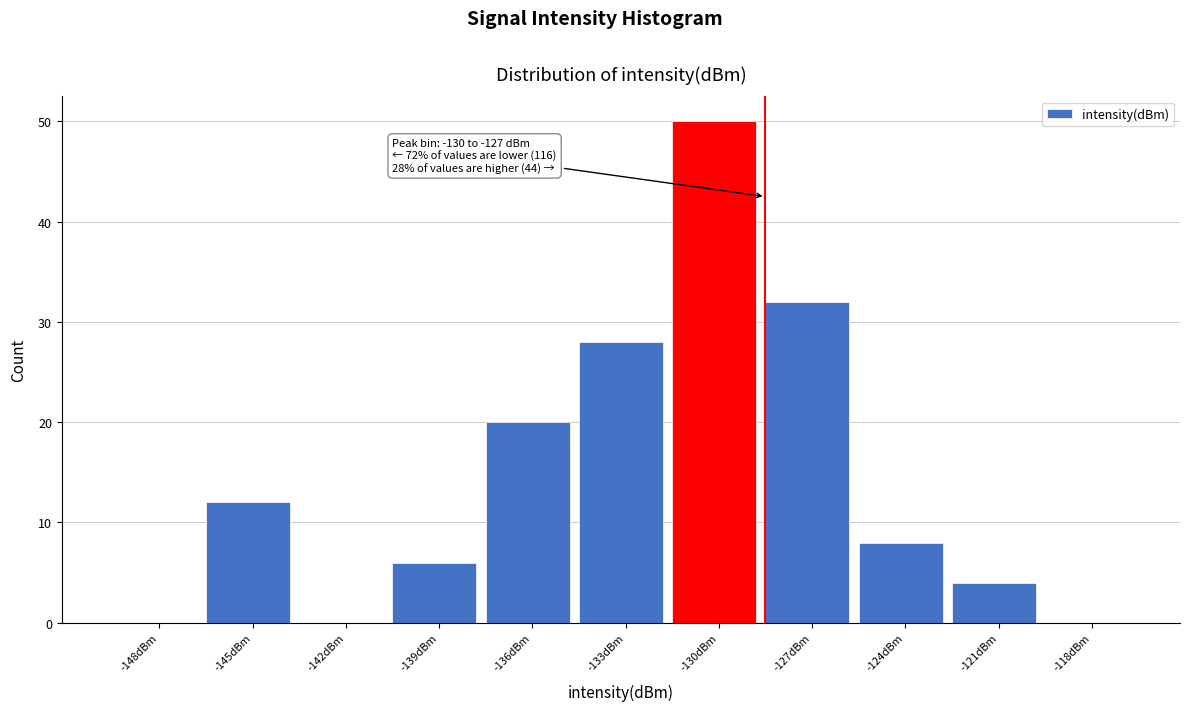

Reading left to right, extract all data points from this chart.

-148dBm=0	-145dBm=12	-142dBm=0	-139dBm=6	-136dBm=20	-133dBm=28	-130dBm=50	-127dBm=32	-124dBm=8	-121dBm=4	-118dBm=0